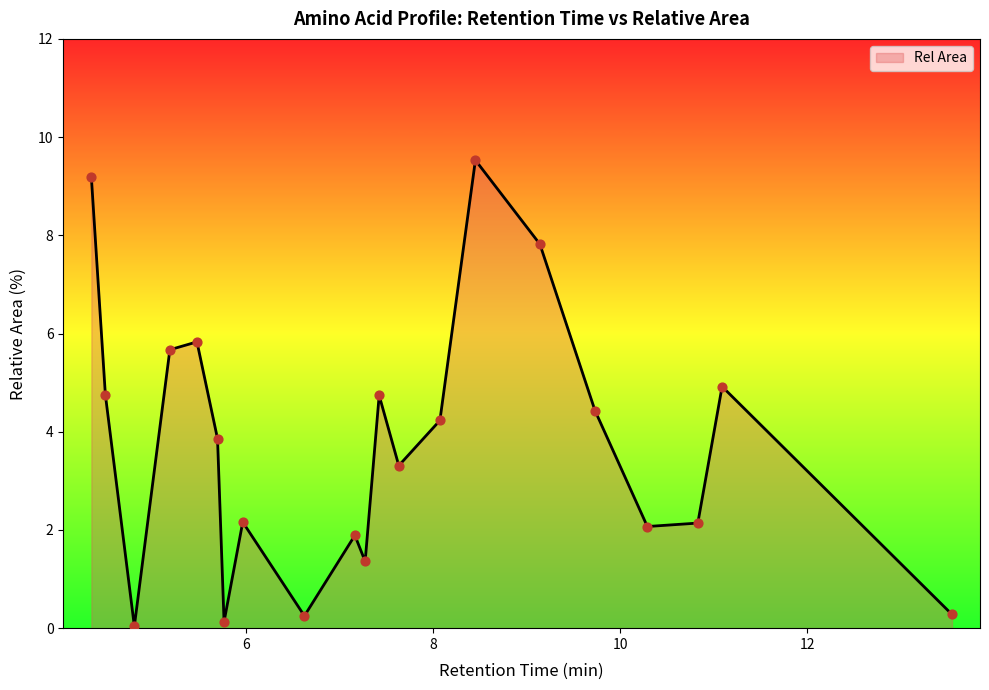

What is the maximum value shown in the chart?

9.5